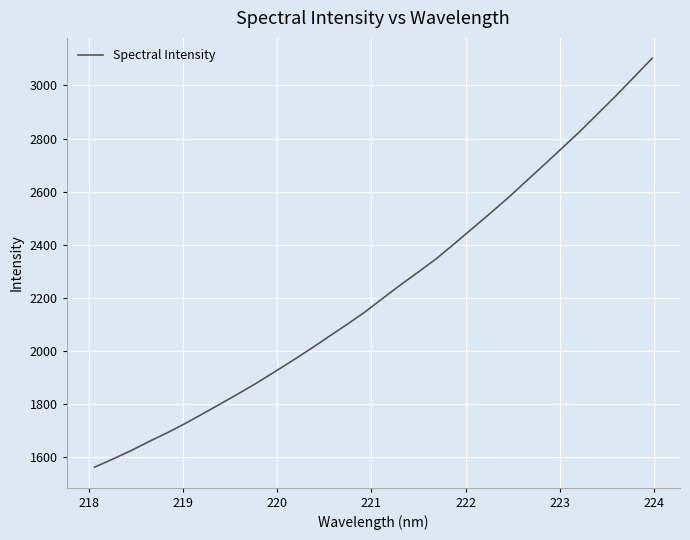

What is the minimum value shown in the chart?

1563.0